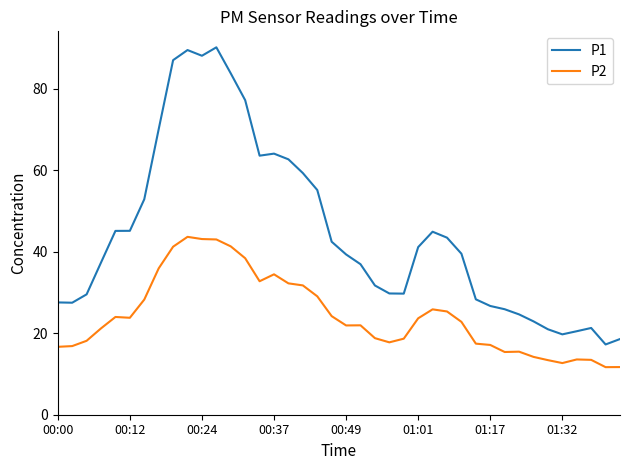

True or false: P2 and P1 intersect in this chart.

False